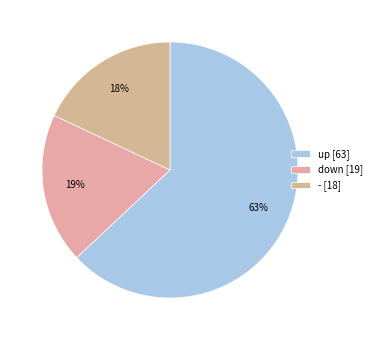

Is it true that - is 18% of the pie?

True